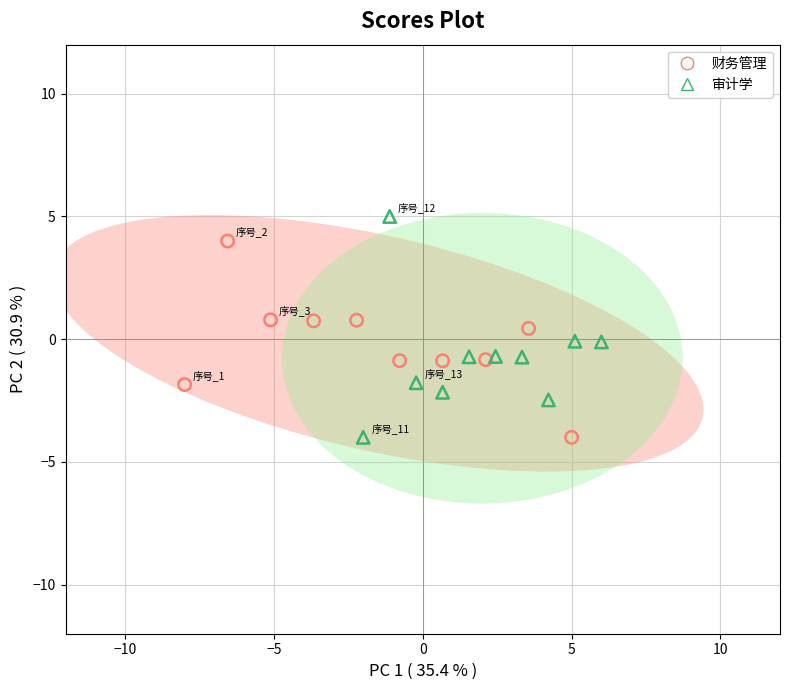

Which series contains the highest Y value?

审计学